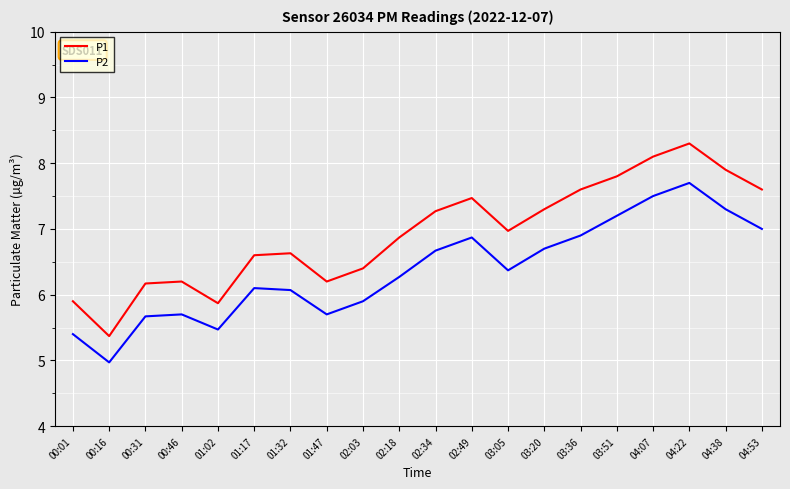

True or false: P1 has a value of 6.9 at 02:18.

True